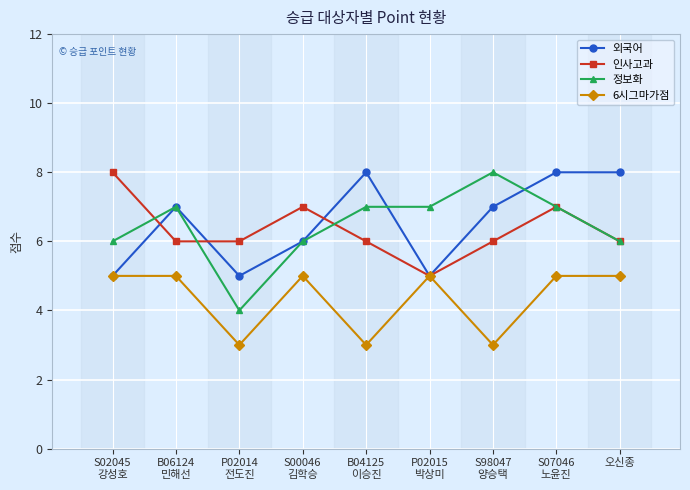

True or false: 인사고과 has more than 0 interior local peaks.

True